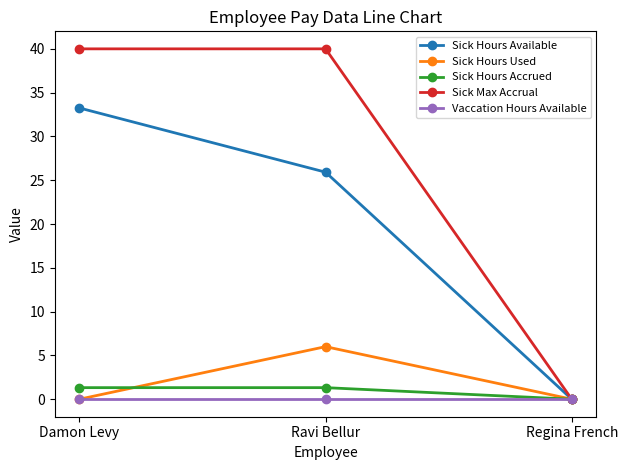

What is the label of the 2nd point from the left?

Ravi Bellur